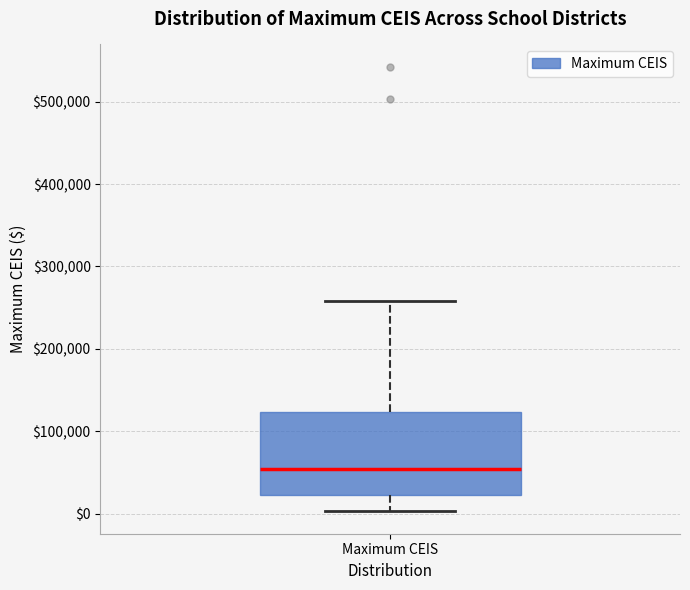

Transcribe this box plot: give where the median line is, the range the box spans, and where the two whiskers end, as read against the y-axis. The values are not printed on the chart, so give them approximately, as read against the axis.

median 50000, box 20000 to 120000, whiskers 0 to 260000